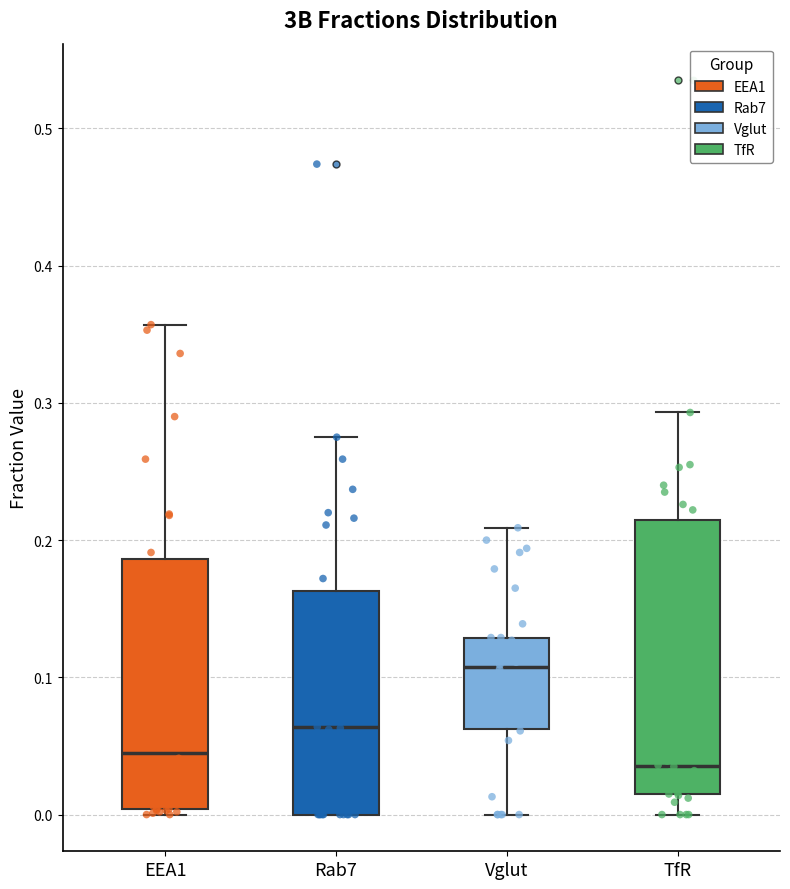

Reading left to right, read every box against the y-axis: the position of its median line, the range the box covers, and the ends of its whiskers. The values are not printed on the chart, so give them approximately, as read against the axis.

EEA1: median 0.05, box 0.00 to 0.19, whiskers 0.00 (just below the box's lower edge) to 0.36
Rab7: median 0.06, box 0.00 to 0.16, whiskers 0.00 to 0.28
Vglut: median 0.11, box 0.06 to 0.13, whiskers 0.00 to 0.21
TfR: median 0.04, box 0.02 to 0.21, whiskers 0.00 to 0.29